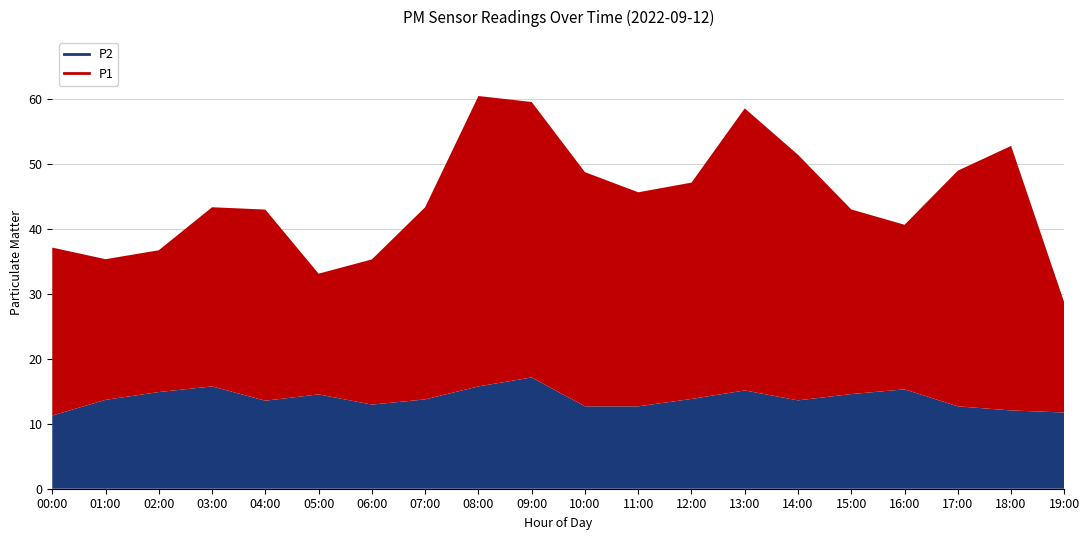

How many data points in P2 are above 13?

13